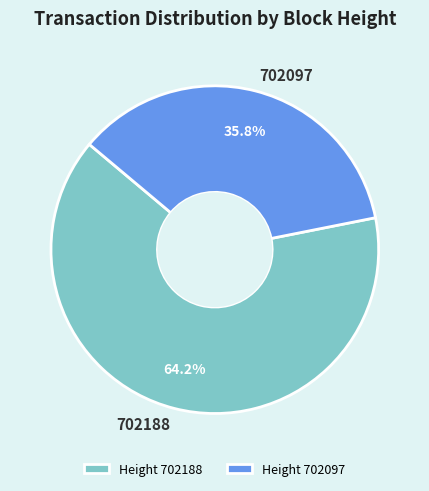

Approximately how many times larger is the value at 702097 compared to 702188?

0.6